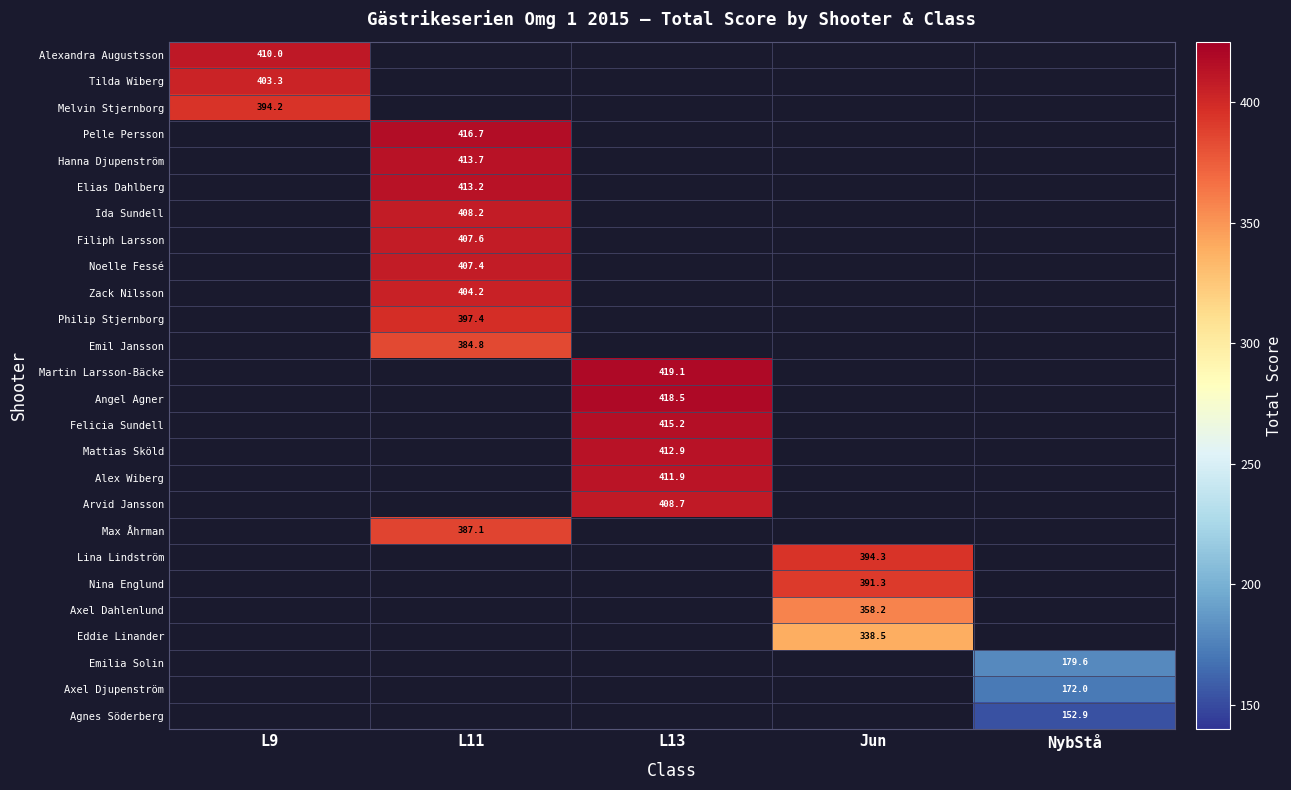

True or false: Ida Sundell has a value of 408.2 at L11.

True